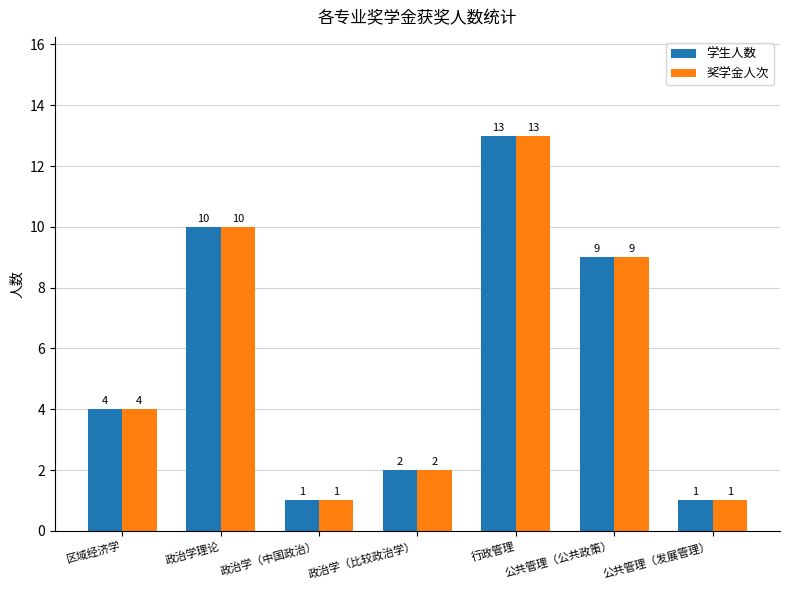

What is the average value of the 学生人数 series?

6